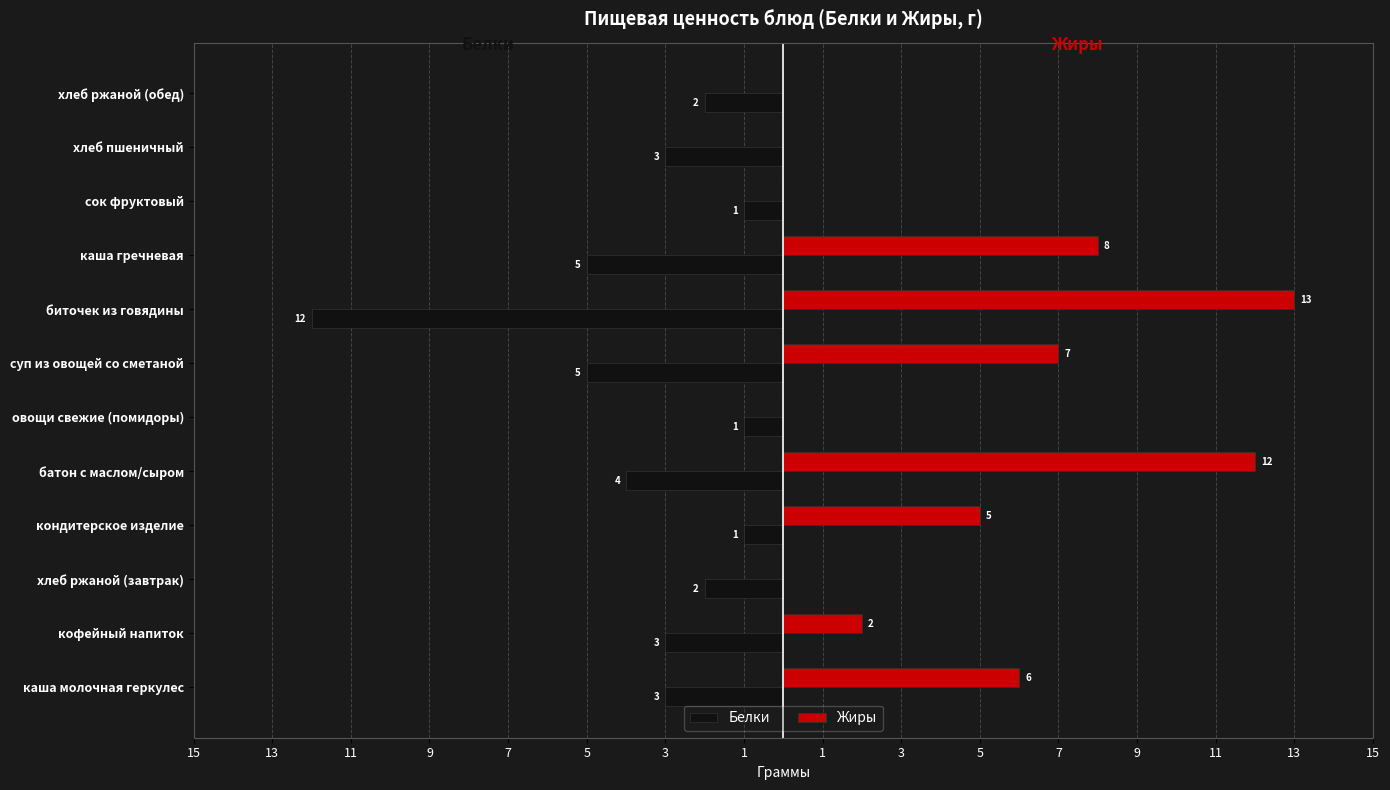

List the series in order of their peak value, highest first.

Жиры, Белки